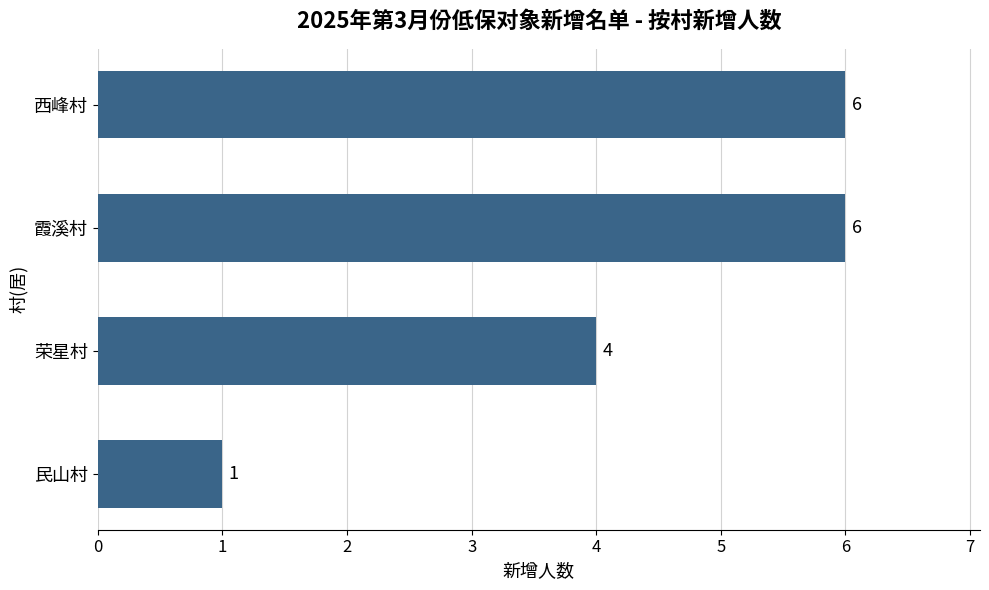

What is the average value?

4